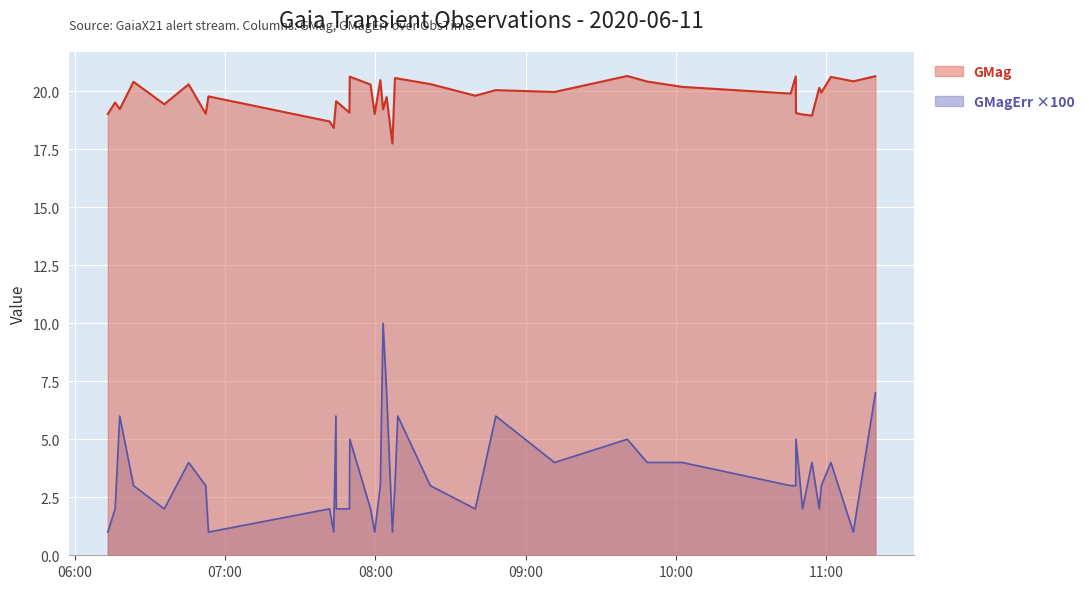

At 2020-06-11T08:02:00, list the series in order from largest to smallest.

GMag, GMagErr